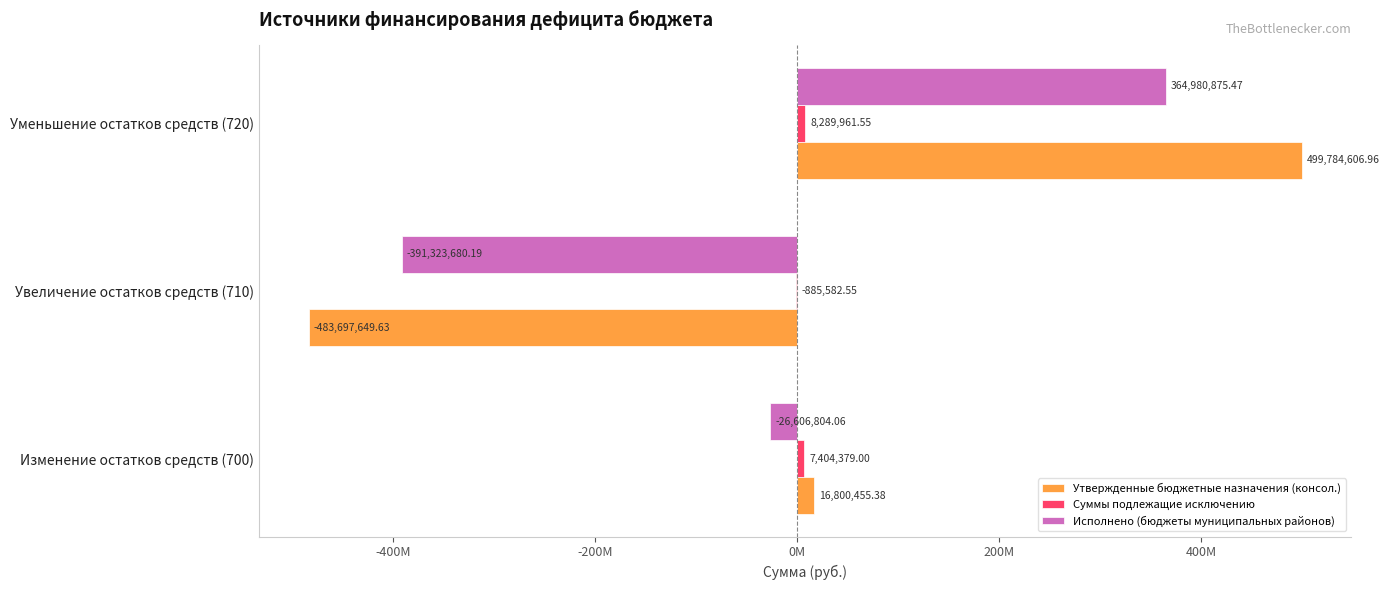

Which series has the largest range (max minus min)?

Утвержденные бюджетные назначения (консол.)